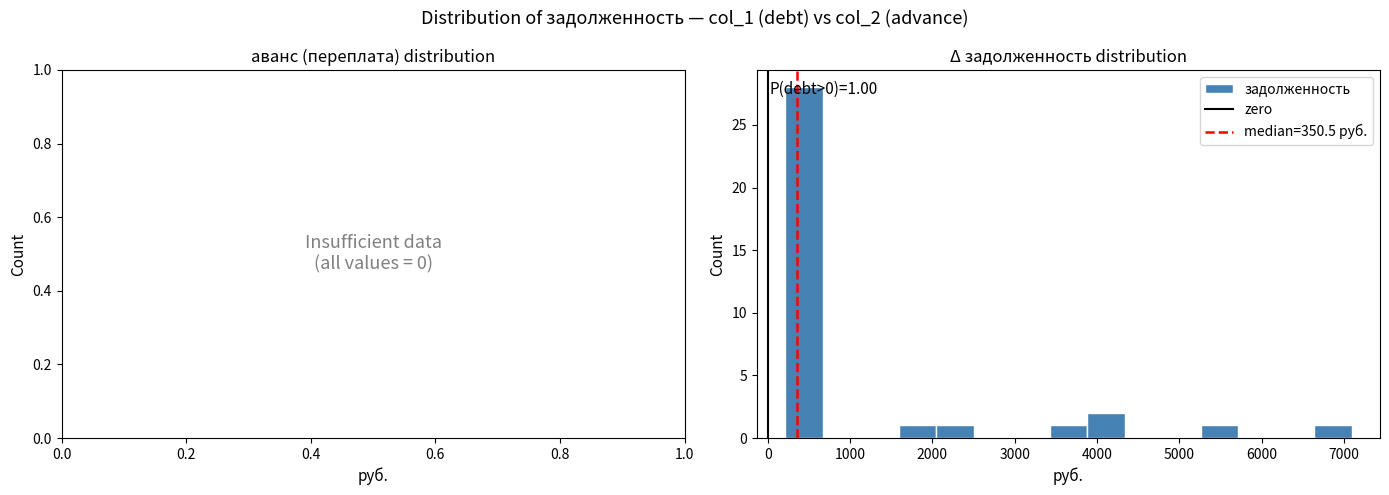

Which range on the x-axis has the tallest bar?

200 to 700